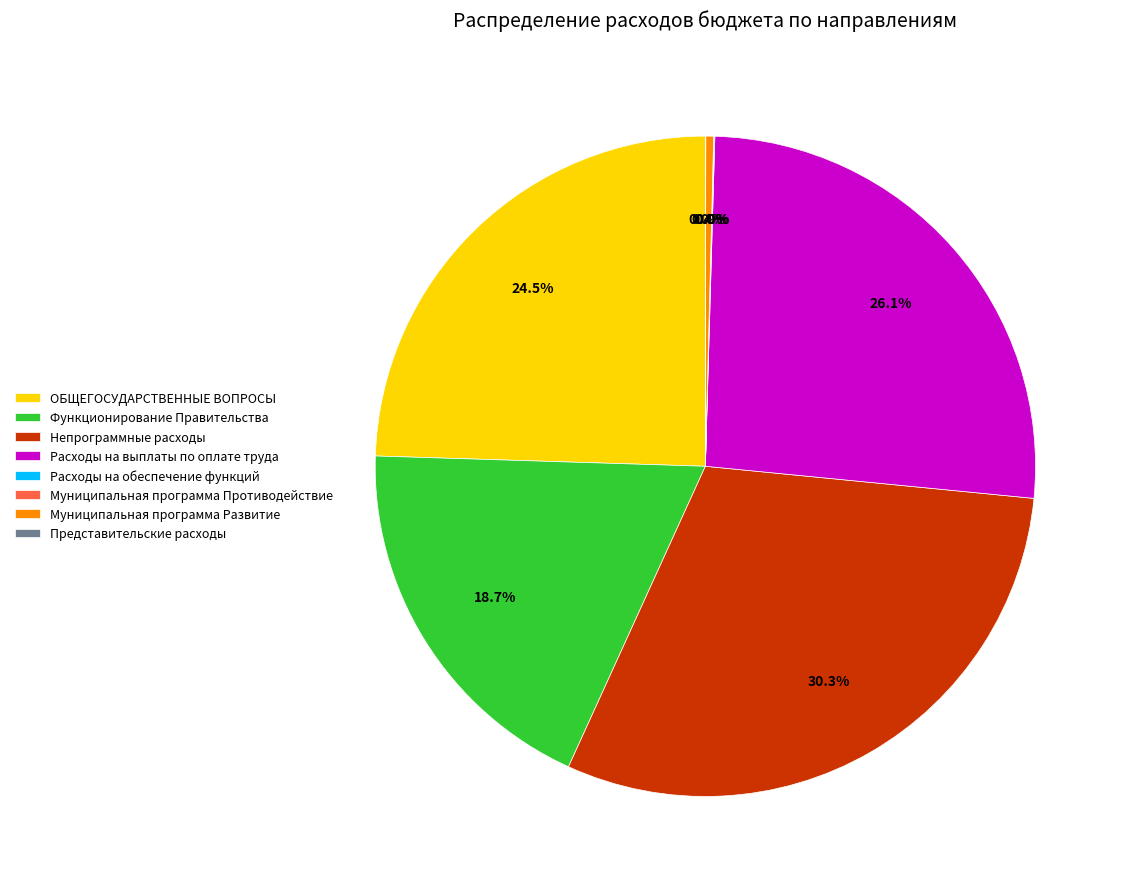

What portion of the pie excludes Функционирование Правительства?

81.3%